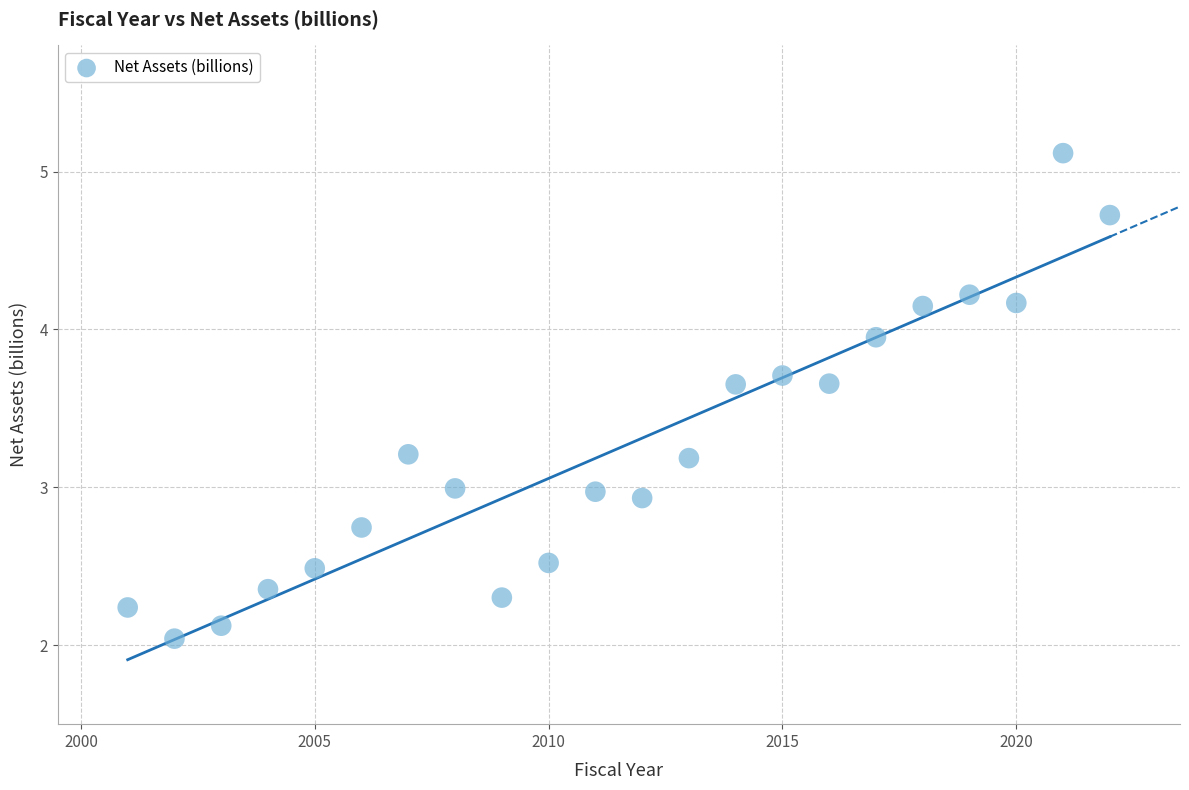

What is the range of Y values (max minus min)?

3.1